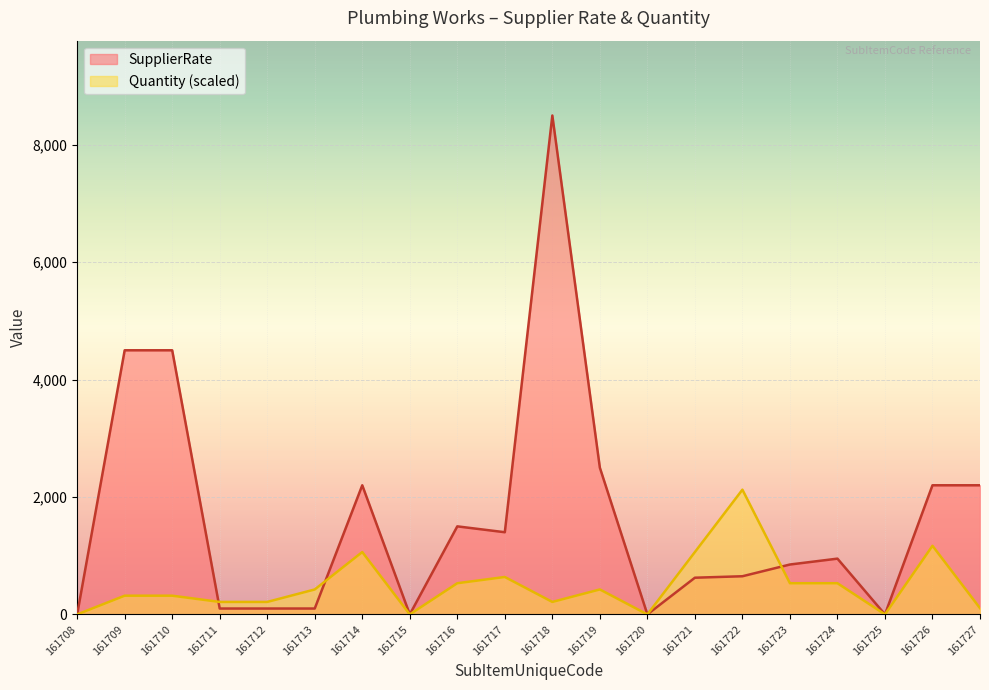

How many lines are shown in the chart?

2